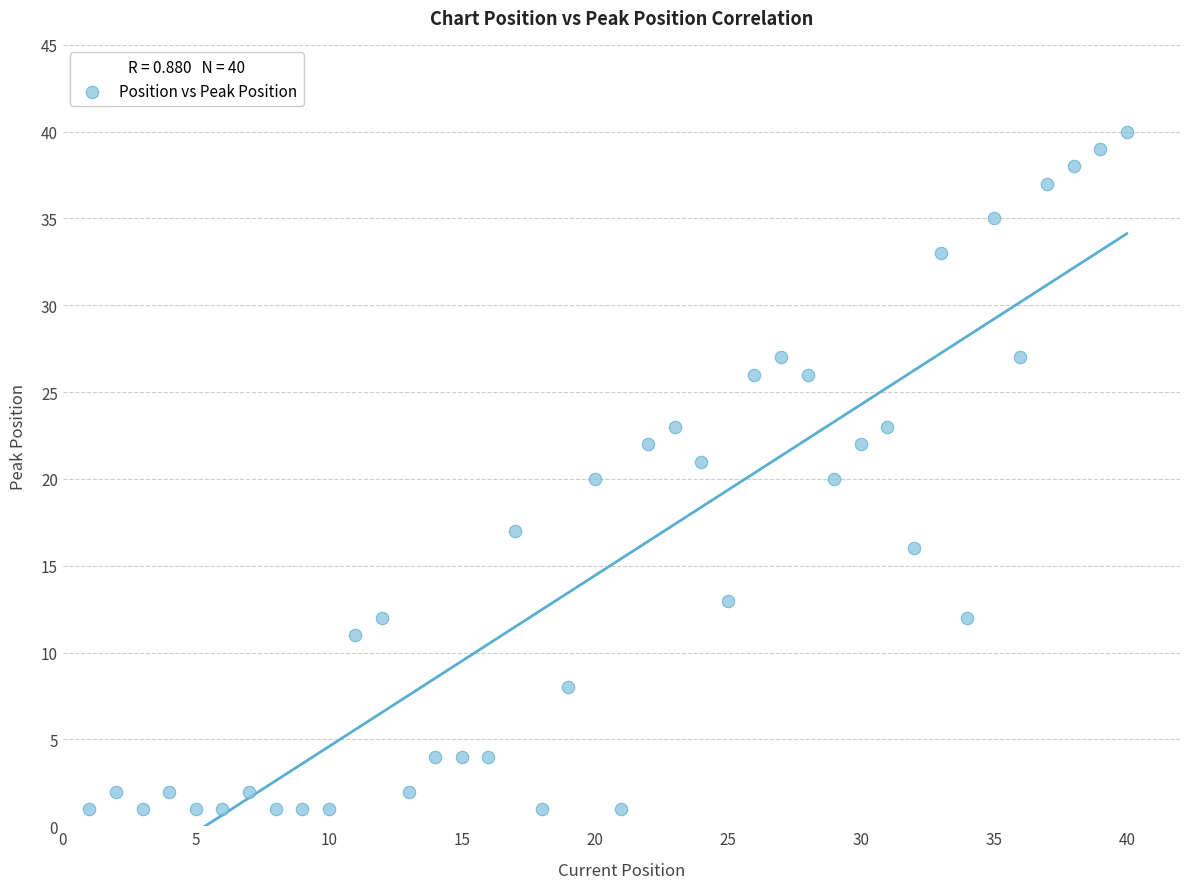

What is the range of Y values (max minus min)?

39